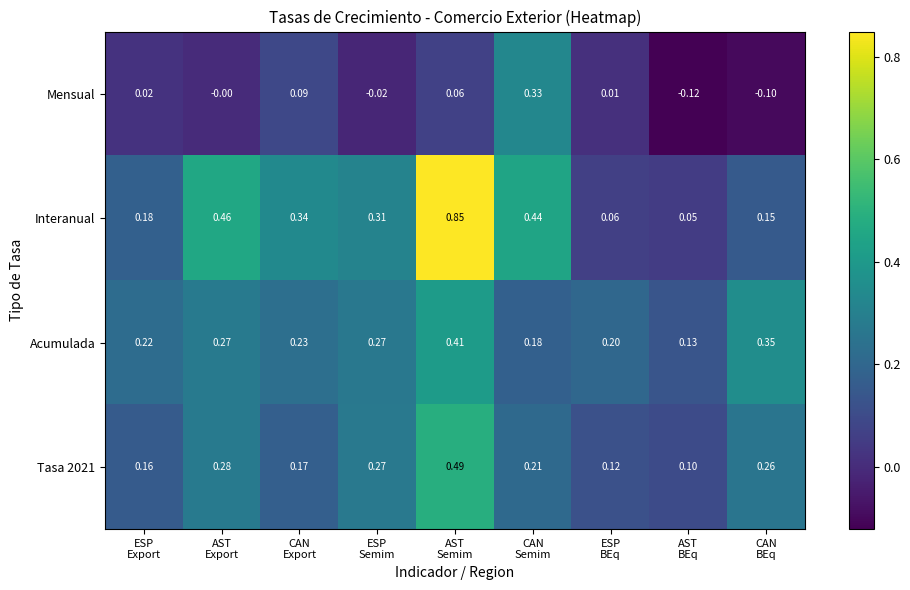

Which series has the largest range (max minus min)?

Interanual